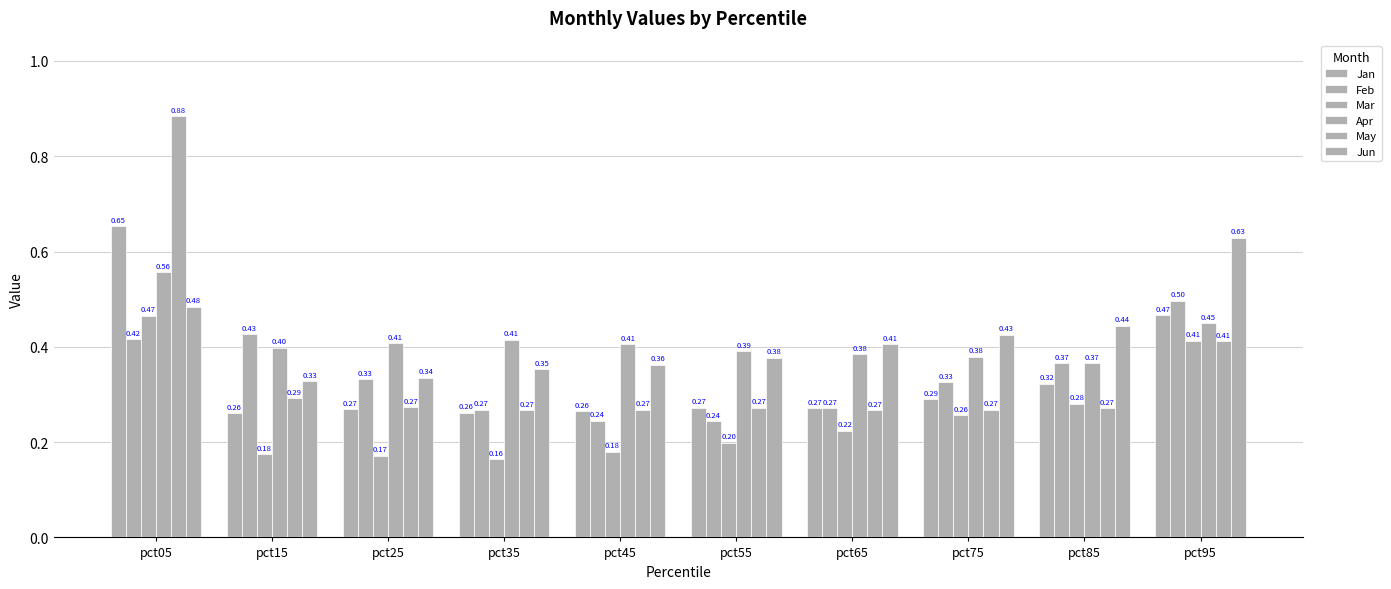

How many bars are there in each group?

6